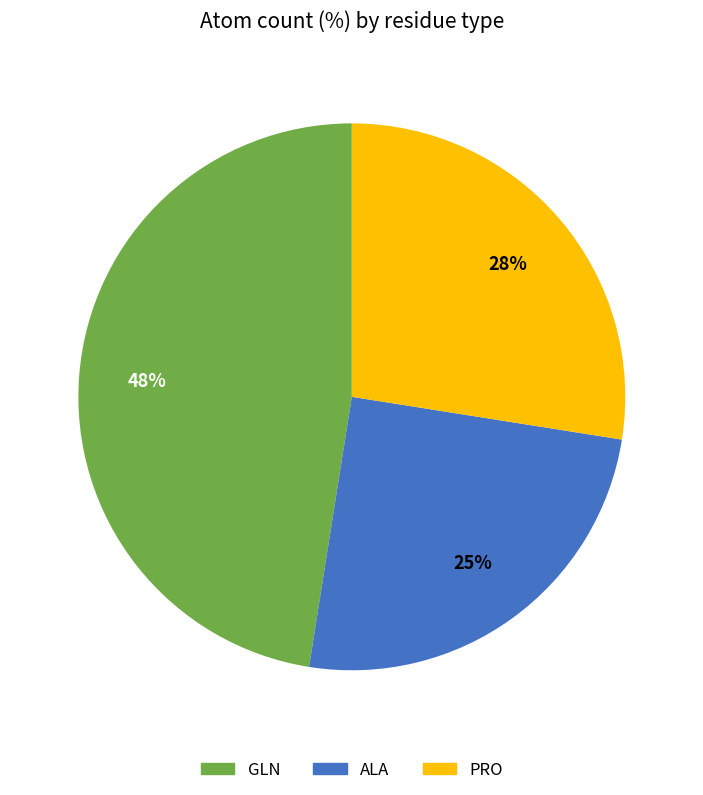

To the nearest percent, what is the average slice percentage?

33%